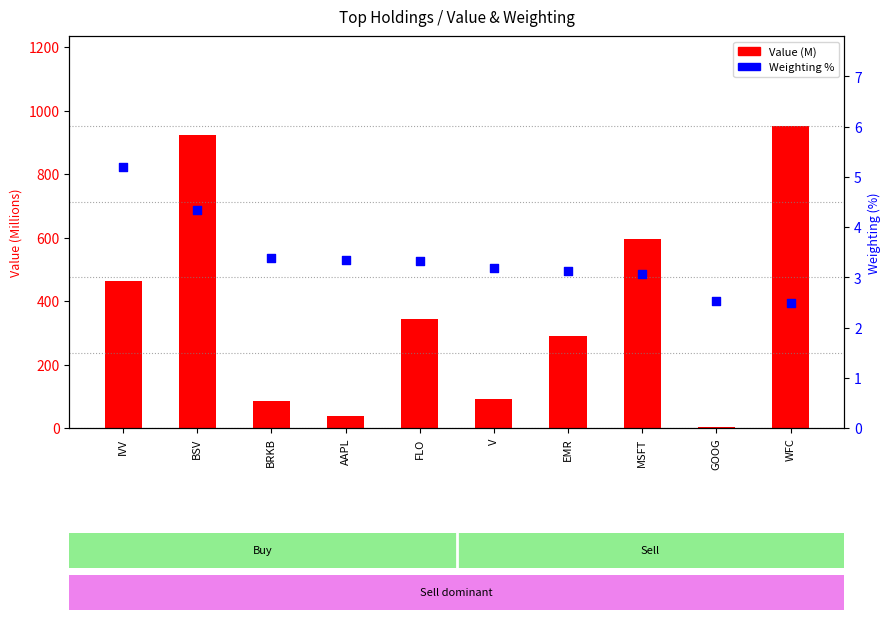

What is the total value across all series at FLO?

346.8